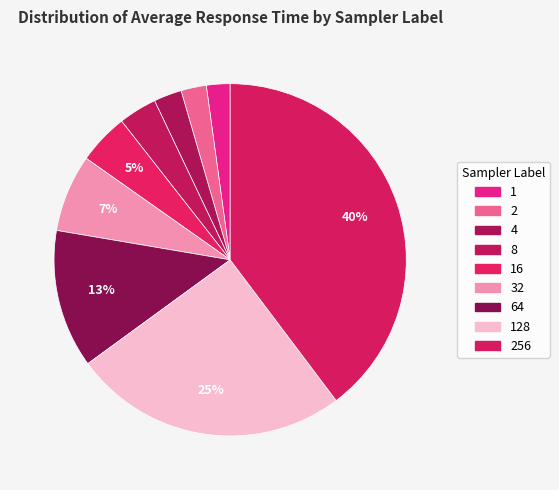

To the nearest percent, what portion does 8 represent?

4%